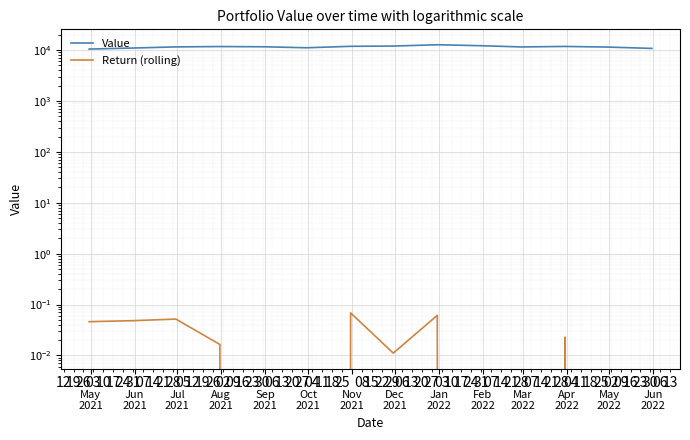

What is the spread (max minus min) of values at 
Jun
2021?

10963.3